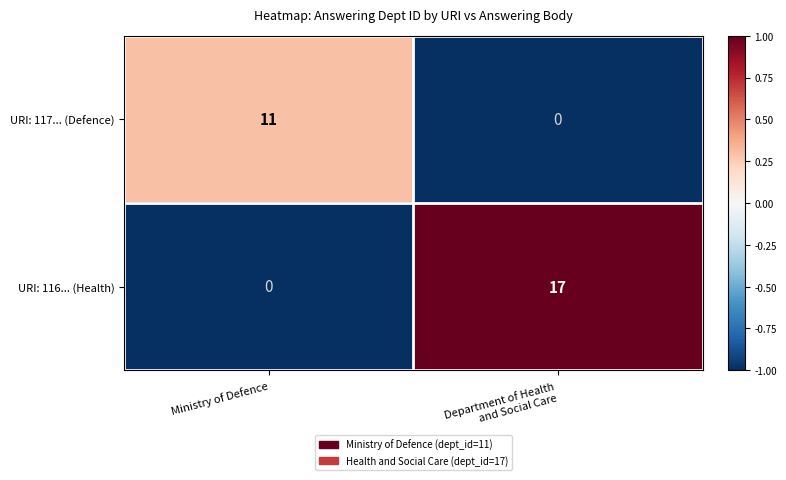

Is the value of URI: 116... (Health) at Ministry of Defence greater than the value of URI: 117... (Defence) at Ministry of Defence?

No